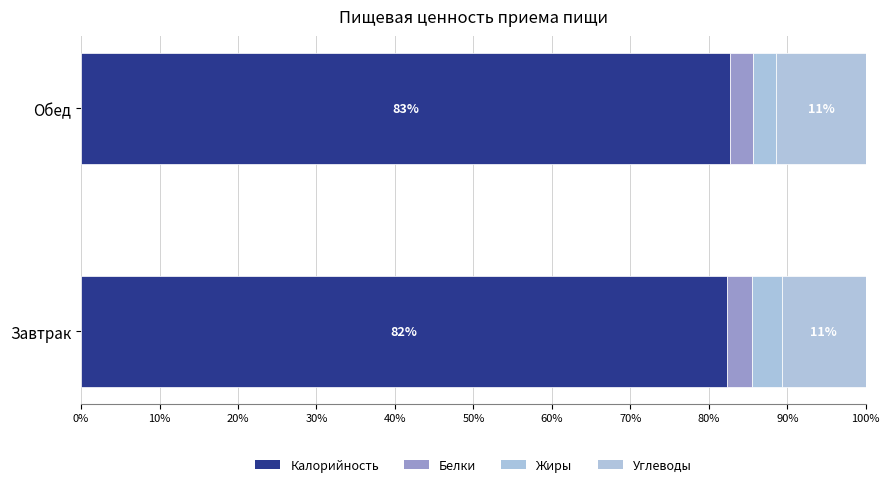

List the series in order of their peak value, highest first.

Калорийность, Углеводы, Жиры, Белки